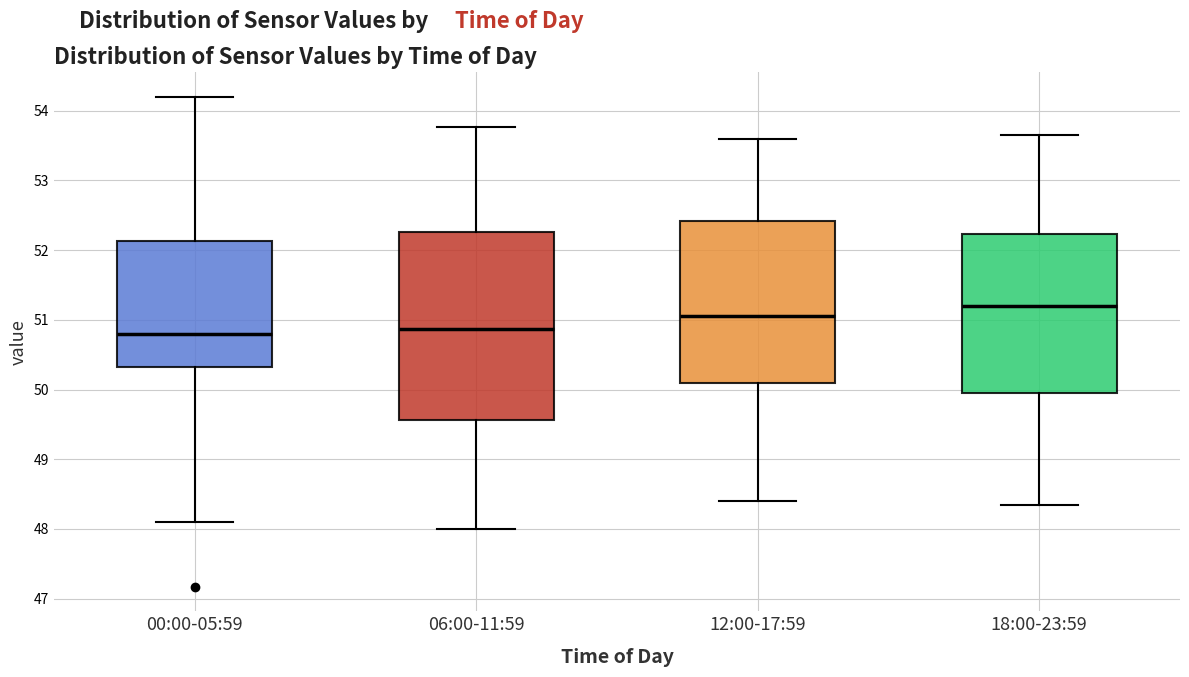

Where does the lower whisker of the box for 18:00-23:59 end on the y-axis? The values are not printed on the chart, so give them approximately, as read against the axis.

48.4